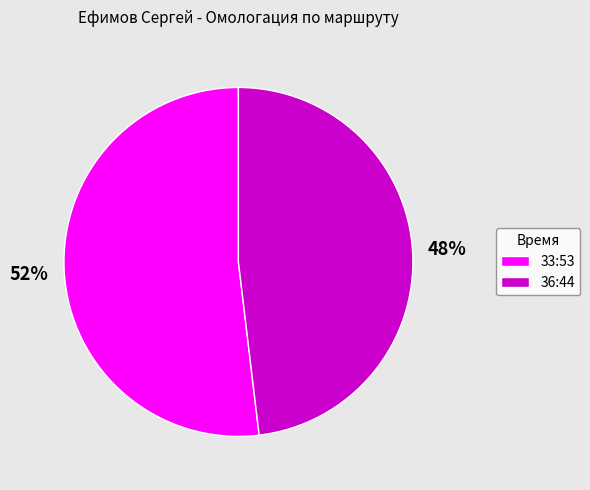

Which slice is the smallest?

36:44